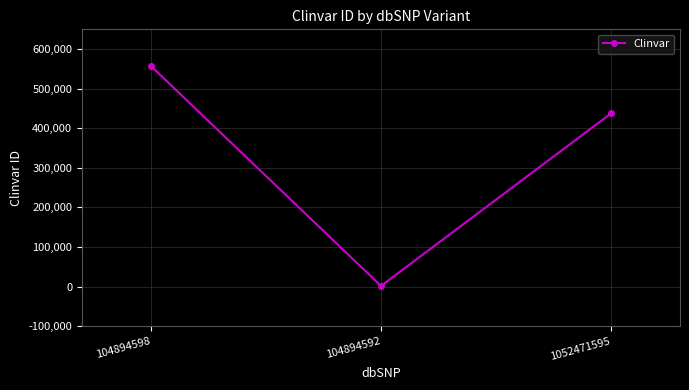

How many values are between 1562 and 557013?

3